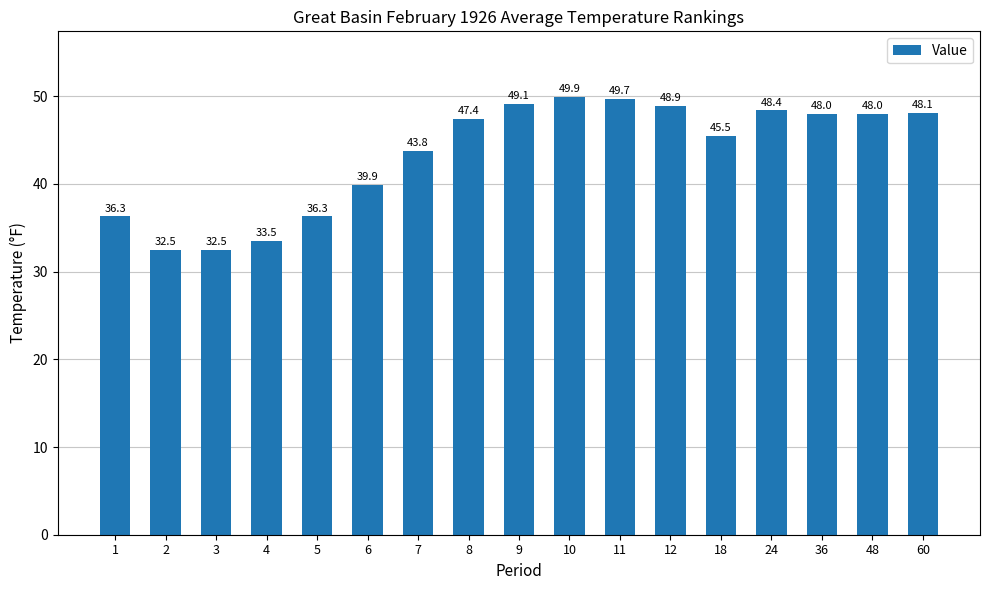

What is the difference between the maximum and minimum values?

17.4